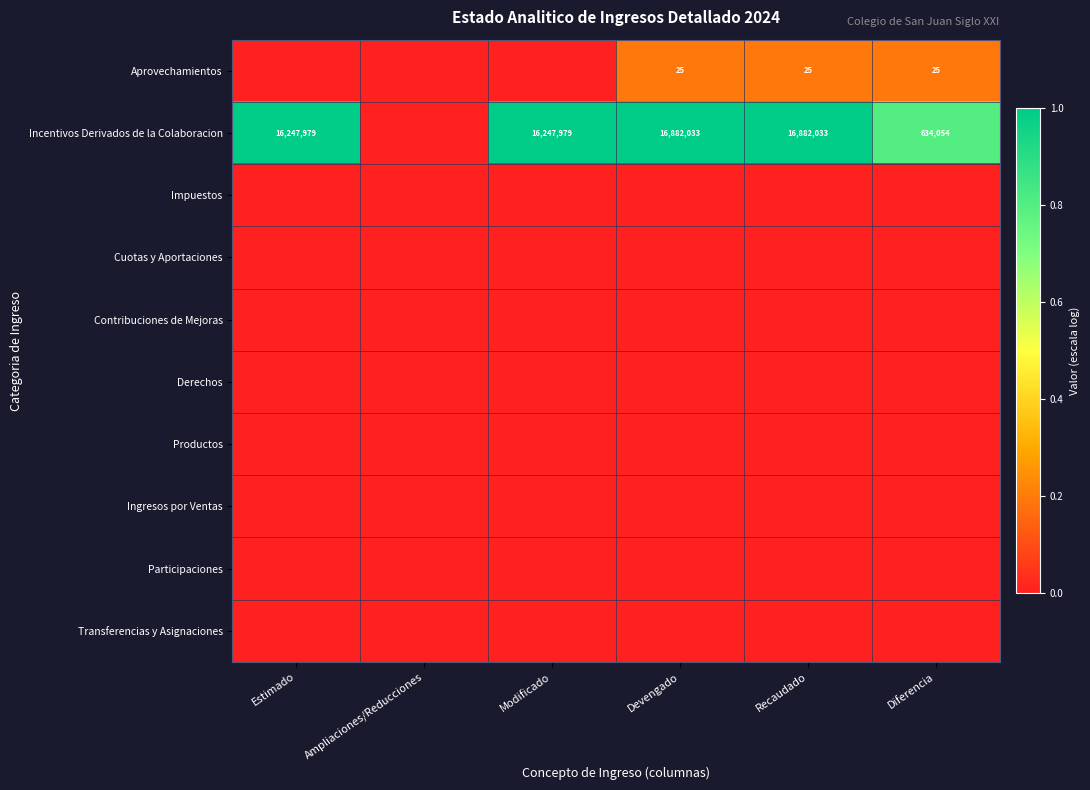

Which series has the widest spread of values?

Incentivos Derivados de la Colaboracion